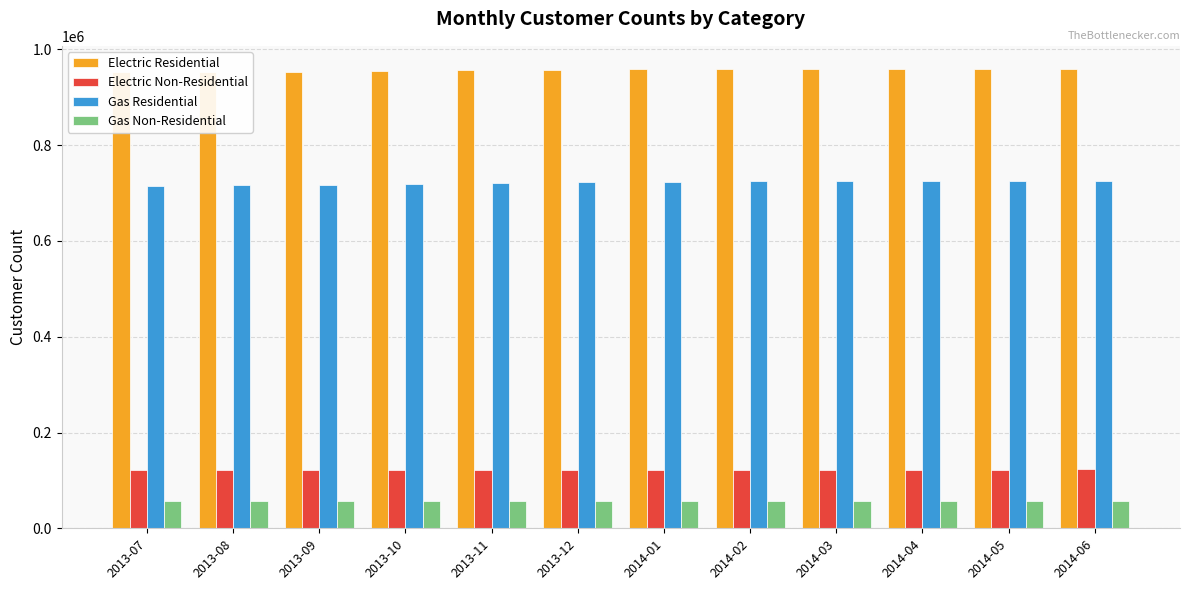

Reading right to left, what are all the values shown in this chart?

Electric Residential: 2014-06=959601	2014-05=959349	2014-04=958699	2014-03=958361	2014-02=958445	2014-01=958529	2013-12=957897	2013-11=956541	2013-10=954920	2013-09=953462	2013-08=952722	2013-07=952354
Electric Non-Residential: 2014-06=122793	2014-05=122669	2014-04=122574	2014-03=122345	2014-02=122084	2014-01=121156	2013-12=122299	2013-11=122238	2013-10=122232	2013-09=122200	2013-08=122279	2013-07=122239
Gas Residential: 2014-06=725865	2014-05=726161	2014-04=725916	2014-03=725435	2014-02=725017	2014-01=724154	2013-12=722680	2013-11=720524	2013-10=718146	2013-09=716297	2013-08=715946	2013-07=715655
Gas Non-Residential: 2014-06=57000	2014-05=57063	2014-04=57095	2014-03=57141	2014-02=57107	2014-01=56986	2013-12=57176	2013-11=56903	2013-10=56763	2013-09=56682	2013-08=56745	2013-07=56797